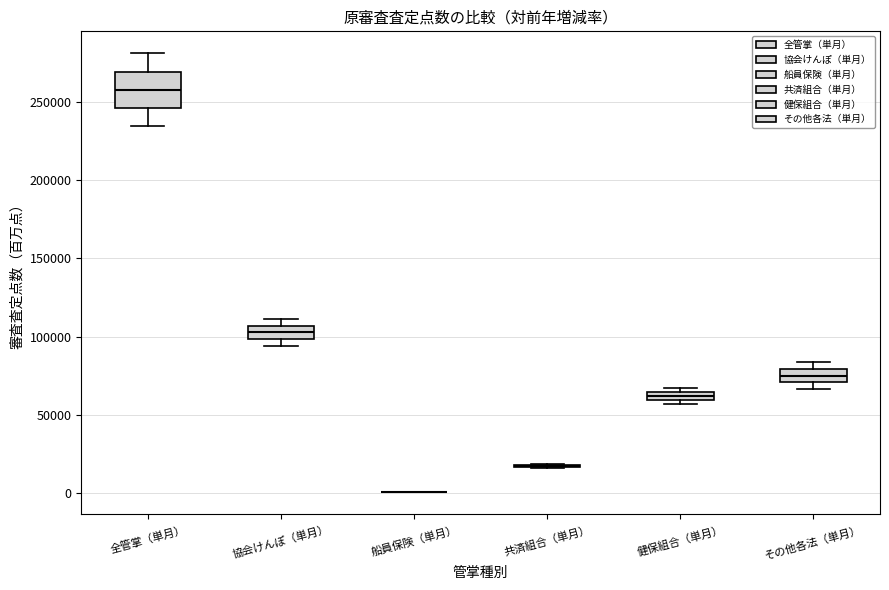

Where is the upper edge of the box for その他各法（単月） on the y-axis? The values are not printed on the chart, so give them approximately, as read against the axis.

80000